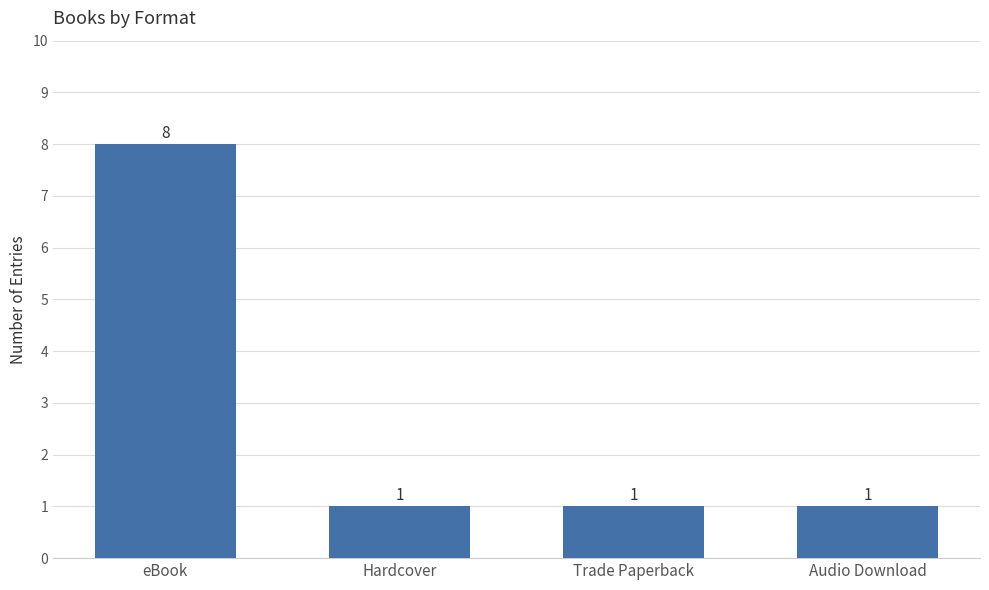

Reading left to right, what are all the values shown in this chart?

eBook=8	Hardcover=1	Trade Paperback=1	Audio Download=1